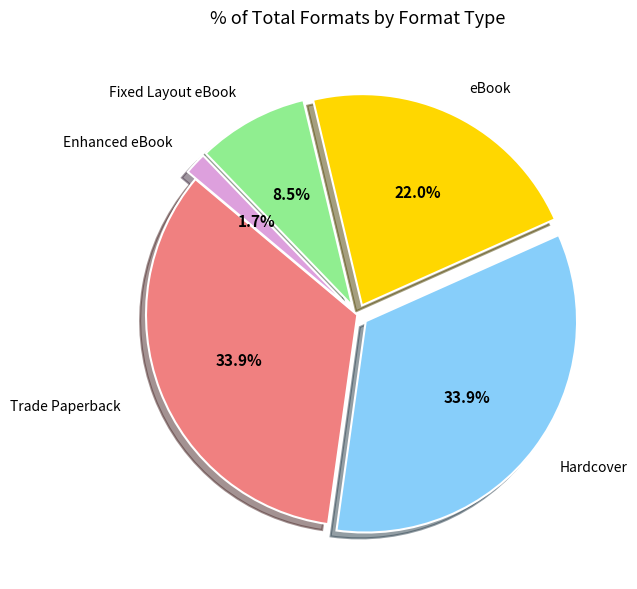

Which slice is the smallest?

Enhanced eBook